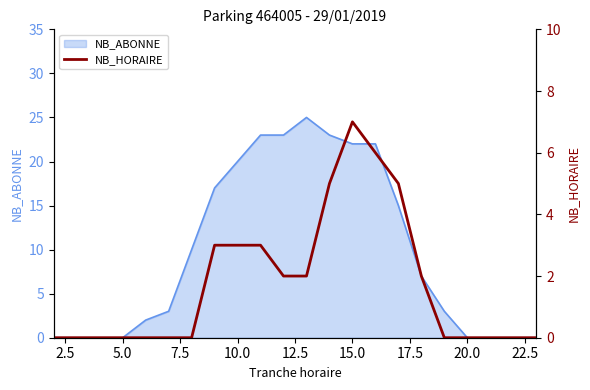

How many lines are shown in the chart?

1